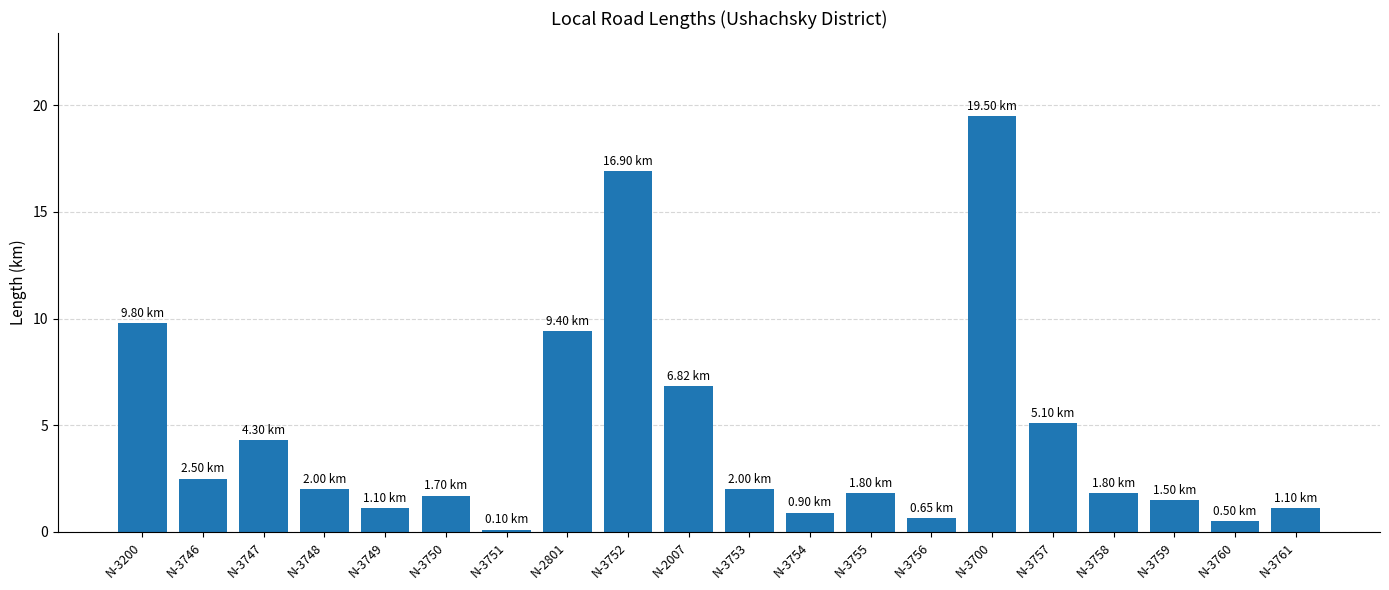

Between N-3761 and N-2801, which is larger?

N-2801